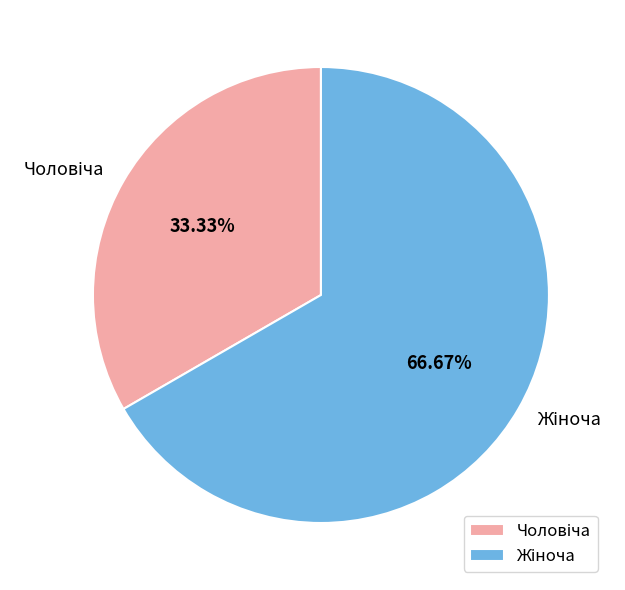

Does any single category account for the majority?

Yes